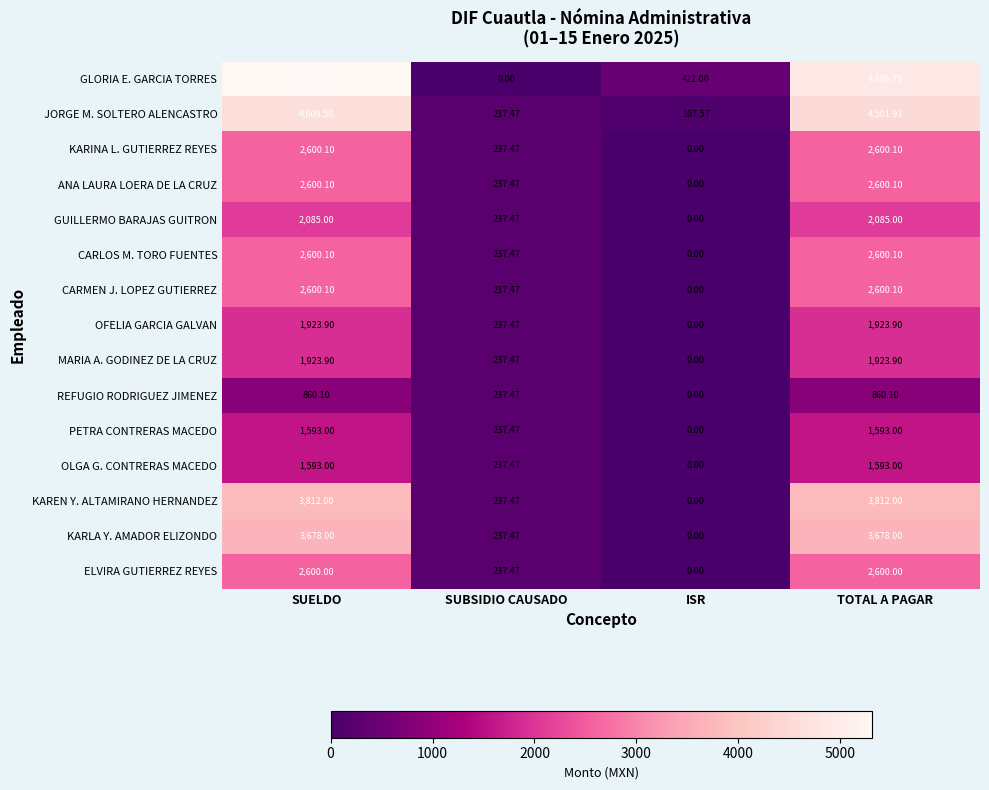

Which series has the largest total across all categories?

GLORIA E. GARCIA TORRES